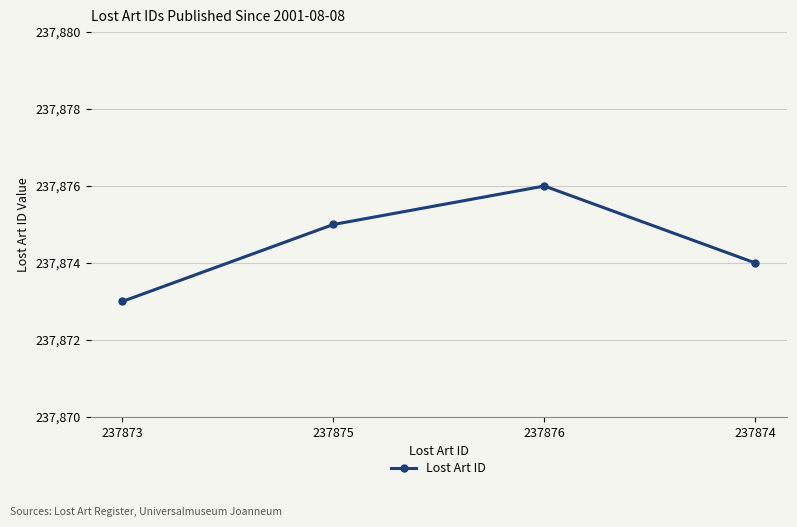

True or false: the data shows 237873 at 237873.

True